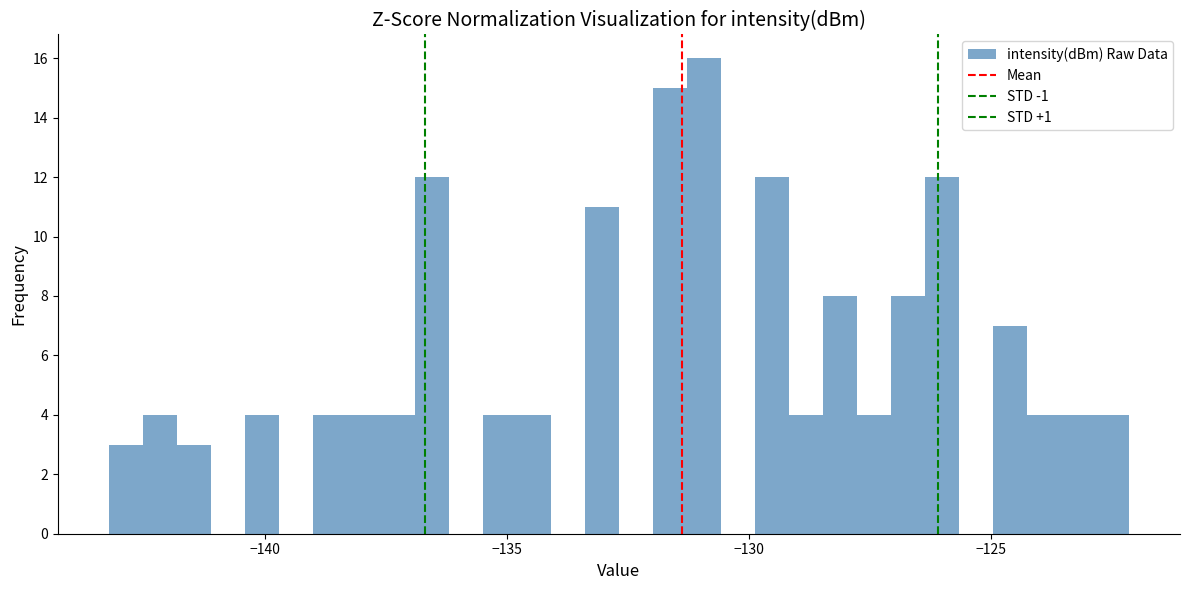

Read against the x-axis, roughly where is the centre of the tallest bar?

-131.0